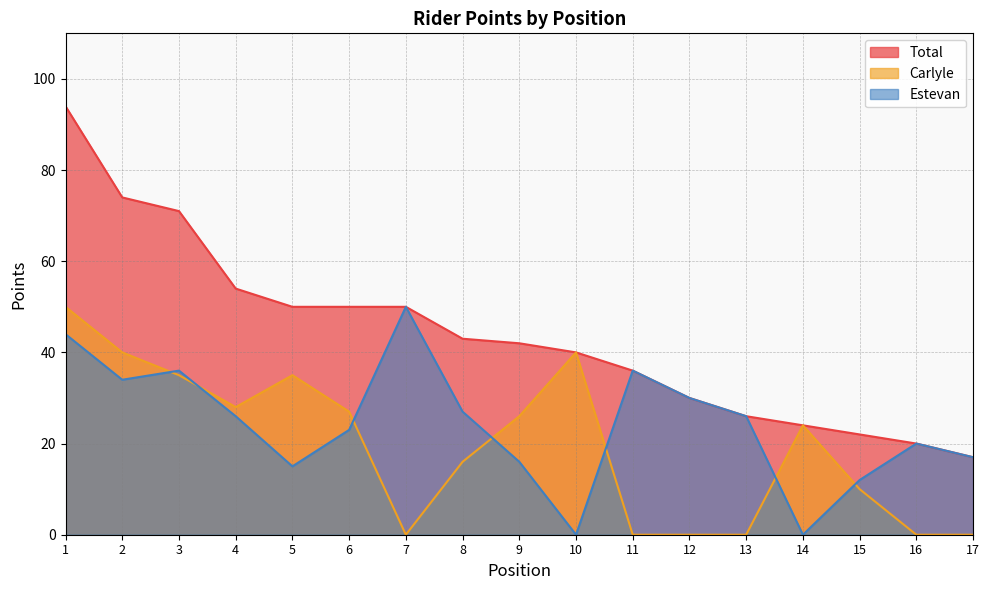

What is the value of the Carlyle point at the 3rd from the left?

35